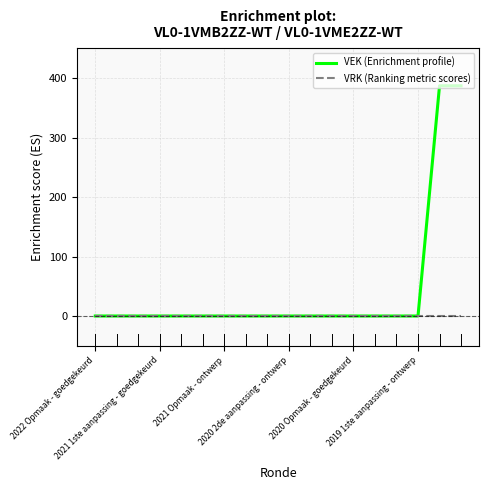

What is the maximum value shown in the chart?

387